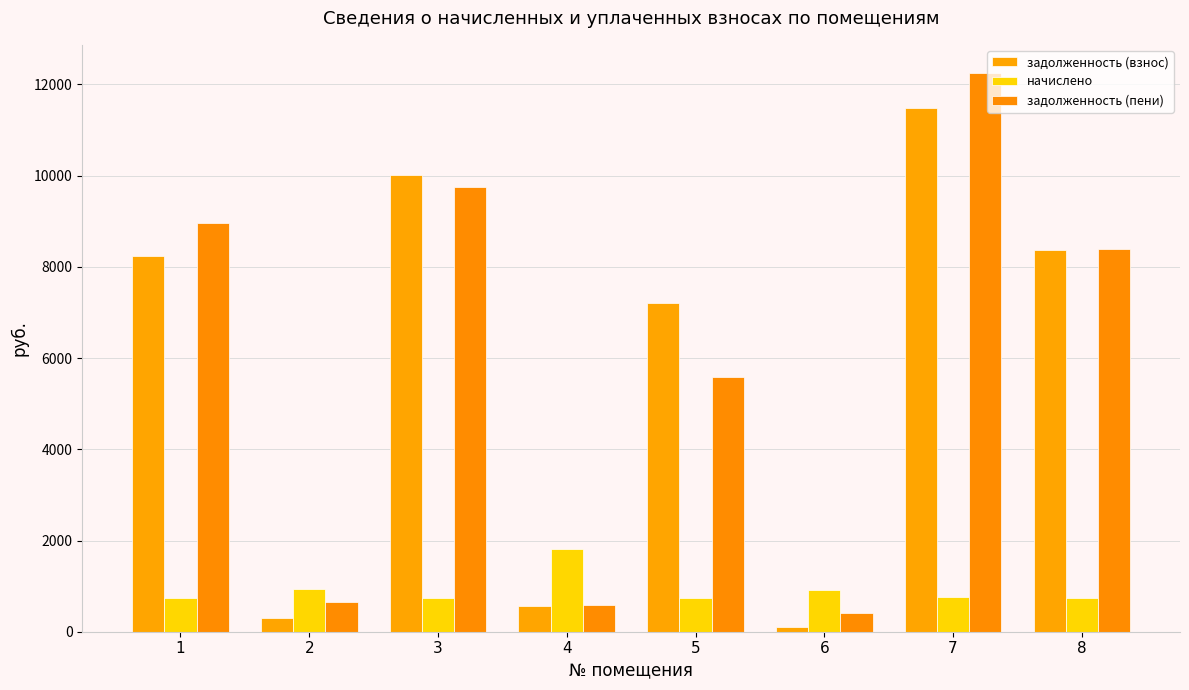

At which label does начислено reach its peak?

4